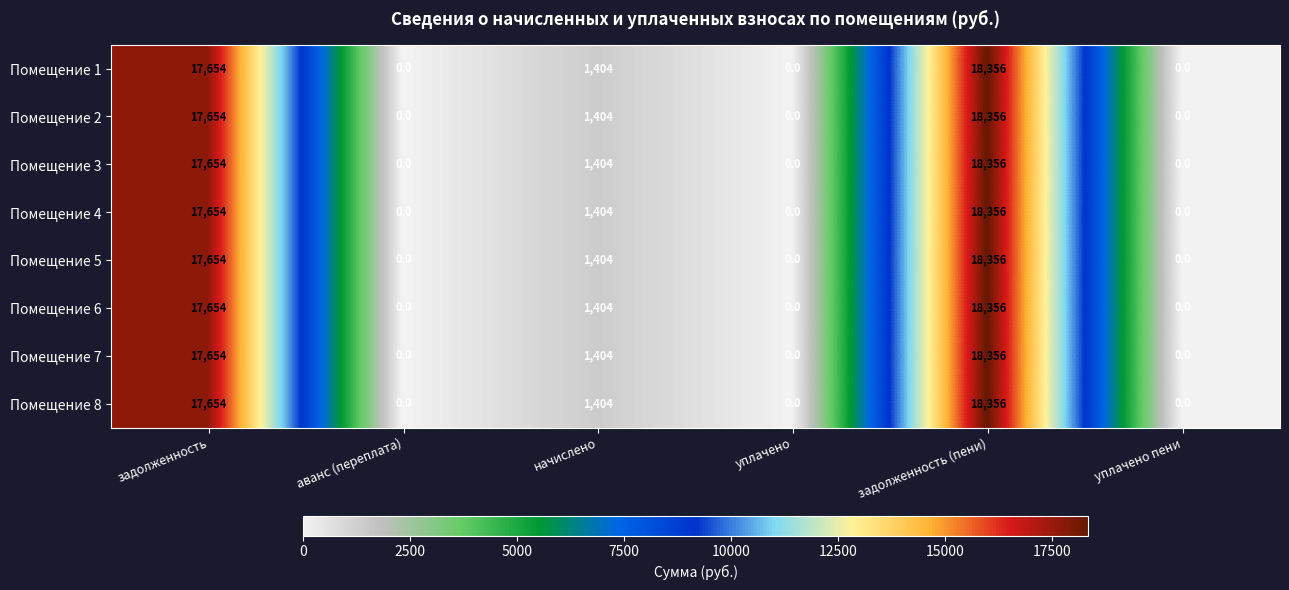

What is the sum of the Помещение 6 values at уплачено пени and задолженность (пени)?

18356